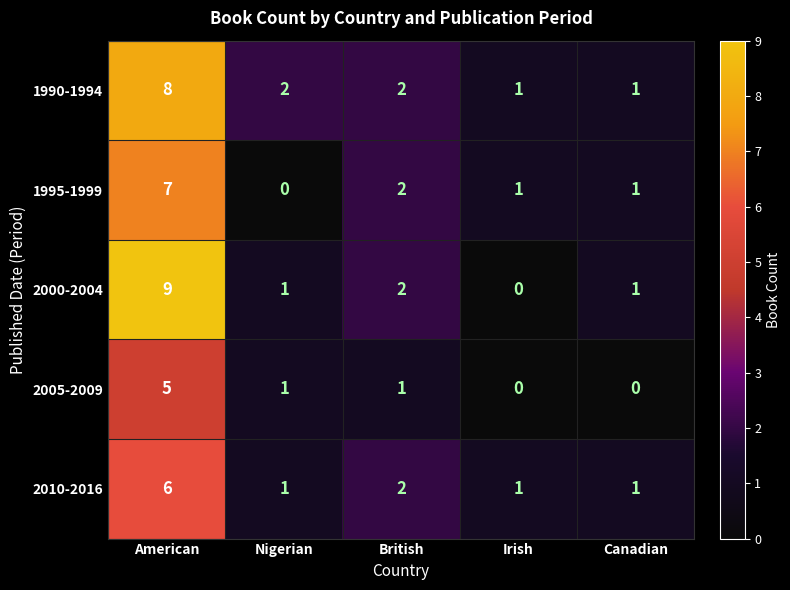

How many distinct data groups are displayed?

5